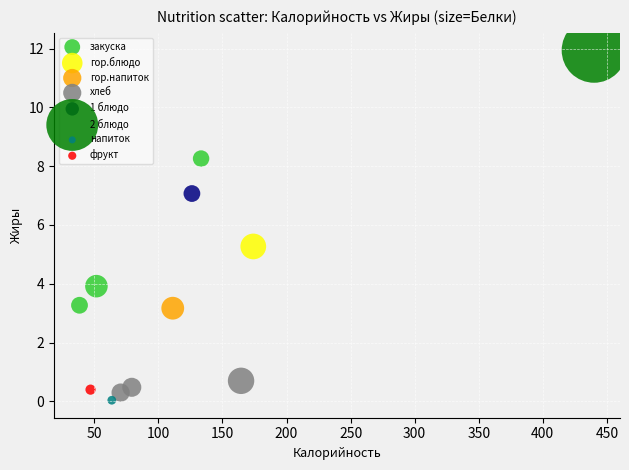

What are all the series names shown in the legend?

закуска, гор.блюдо, гор.напиток, хлеб, 1 блюдо, 2 блюдо, напиток, фрукт